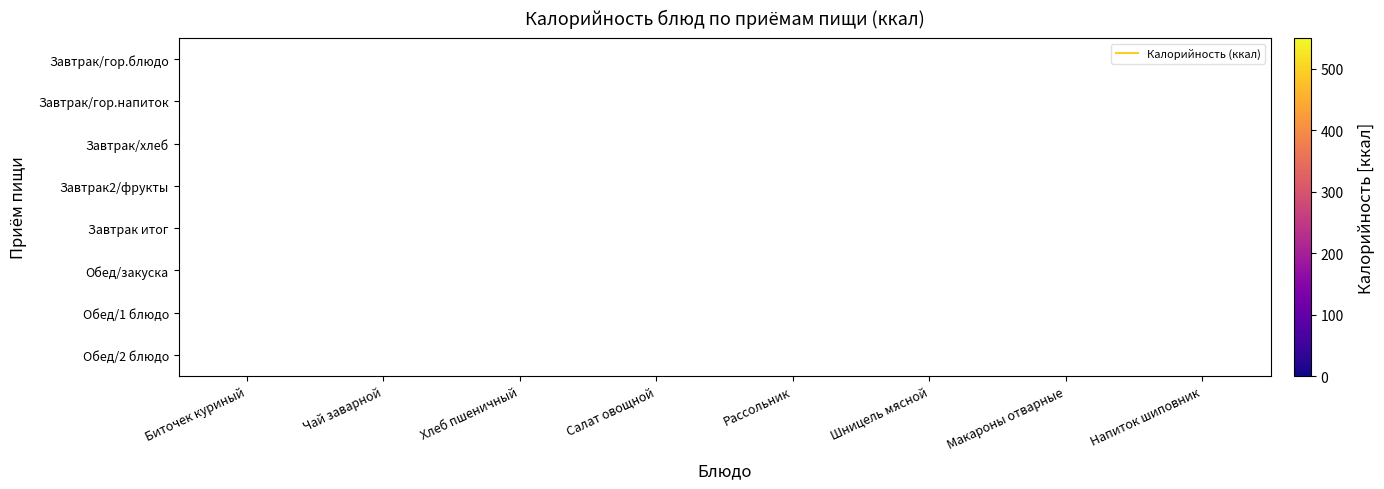

What is the smallest value displayed?

55.0